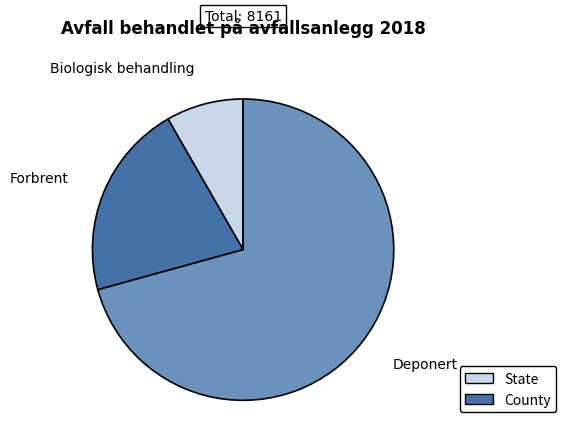

Combined, do Deponert and Forbrent account for over 50%?

Yes